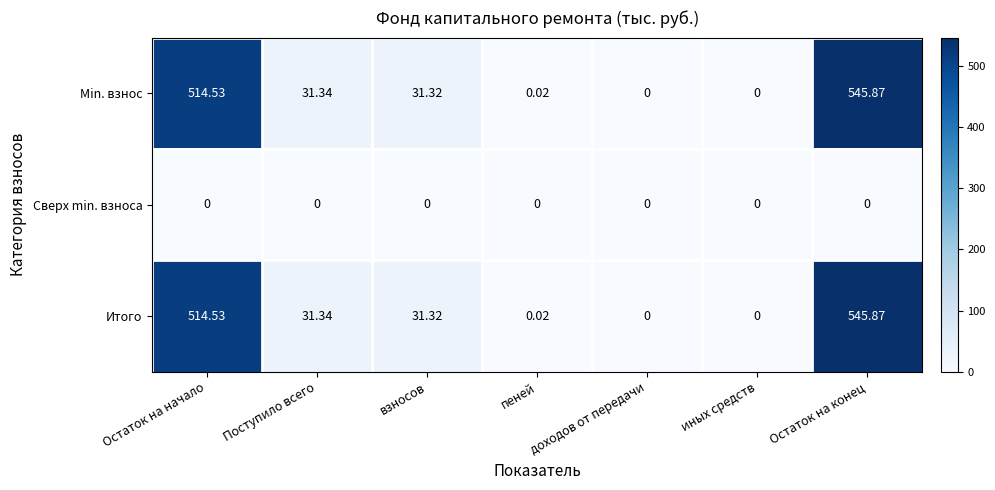

At which category is the sum across all series the highest?

Остаток на конец